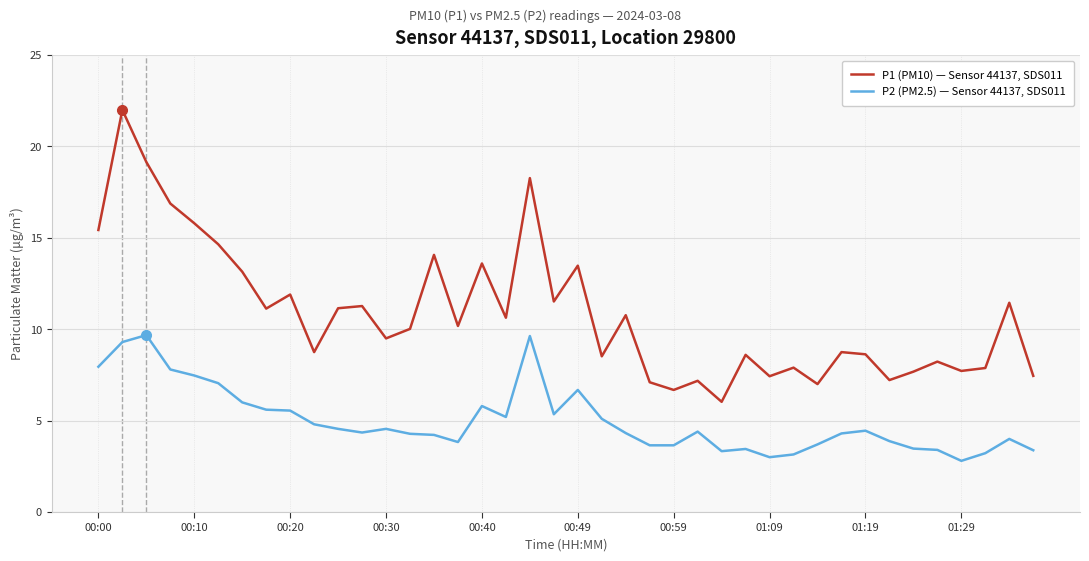

Which series has the widest spread of values?

P1 (PM10) — Sensor 44137, SDS011